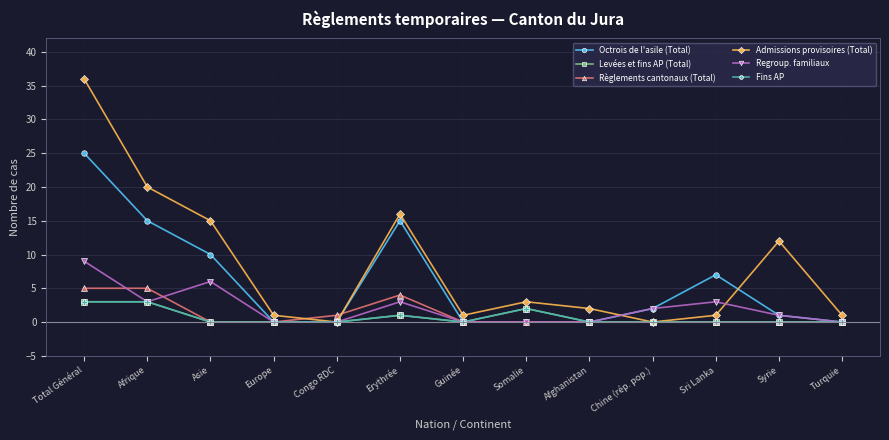

Is this an area chart (filled region under the line)?

No